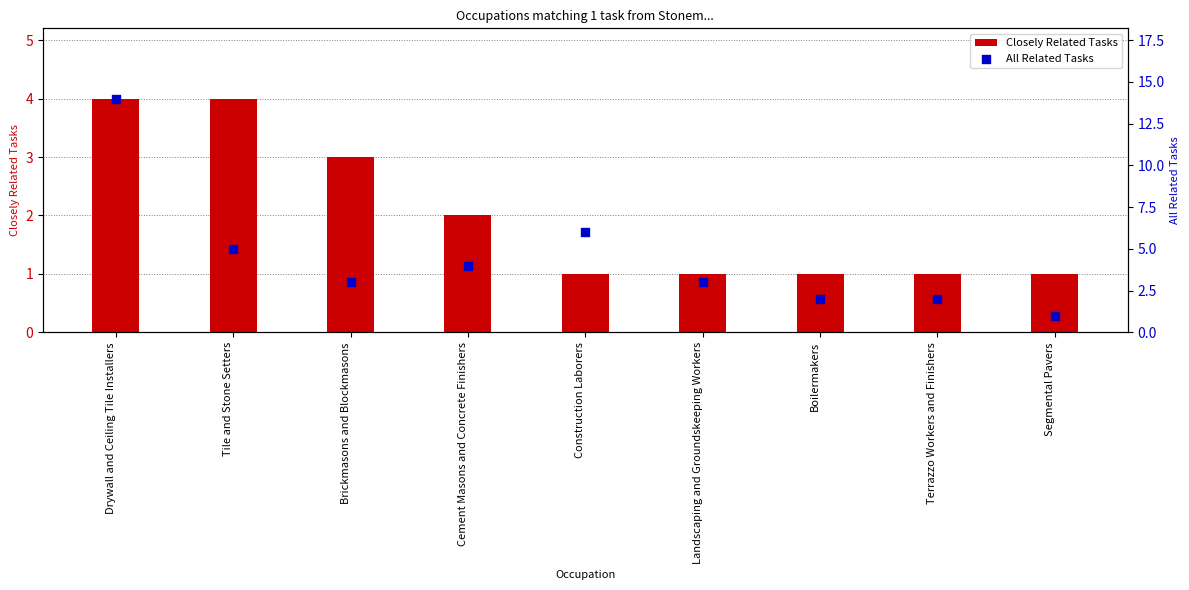

What is the total value across all series at Terrazzo Workers and Finishers?

3